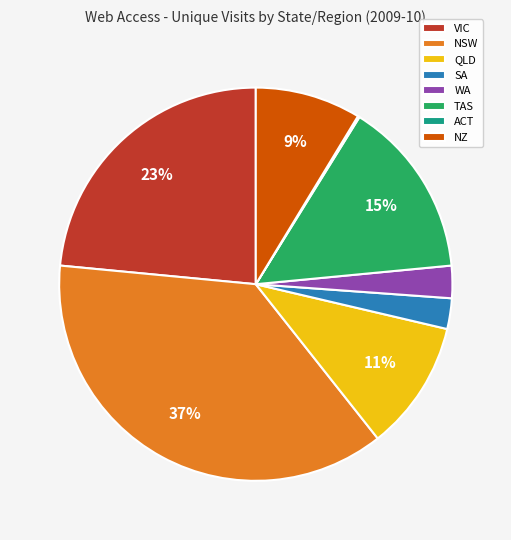

The TAS slice represents 21% of the pie. True or false?

False